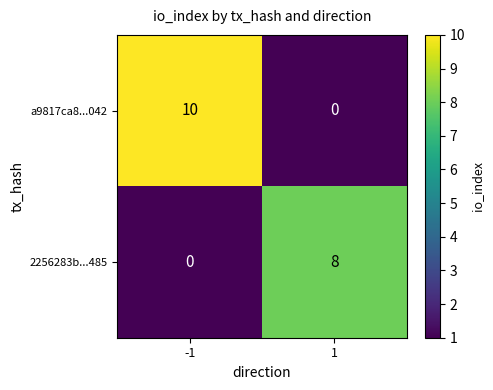

What is the difference between the highest and lowest values at 1?

8